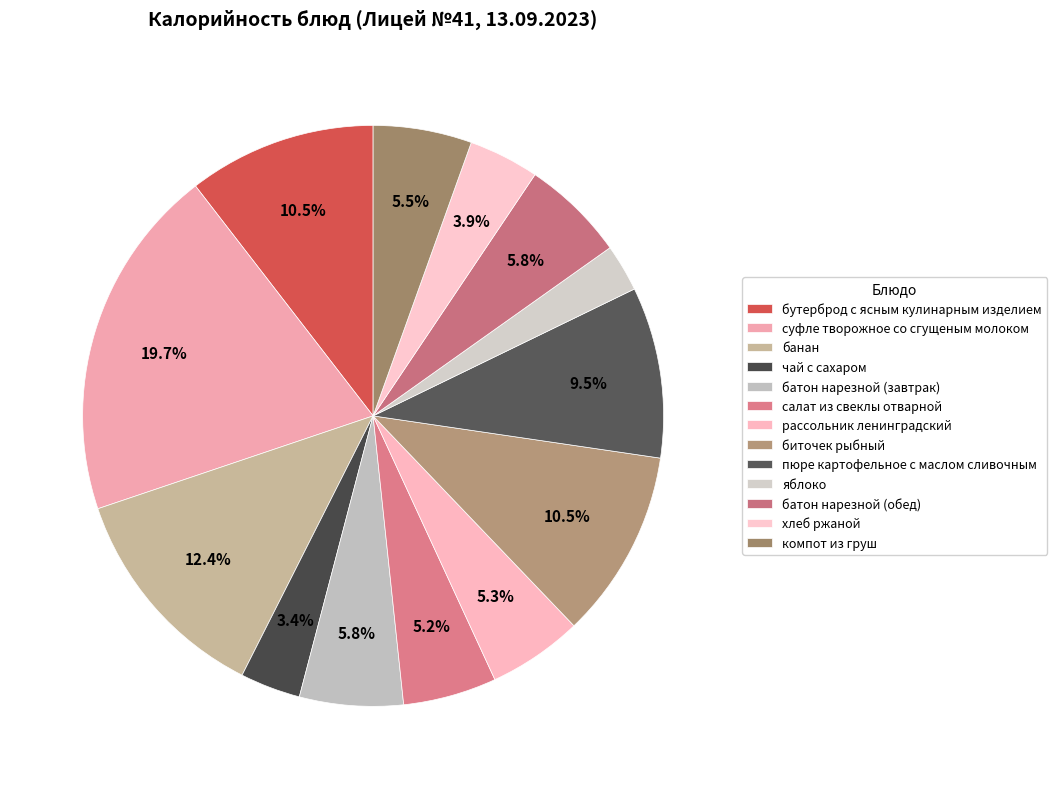

To the nearest percent, what is the combined percentage of батон нарезной (обед) and рассольник ленинградский?

11%